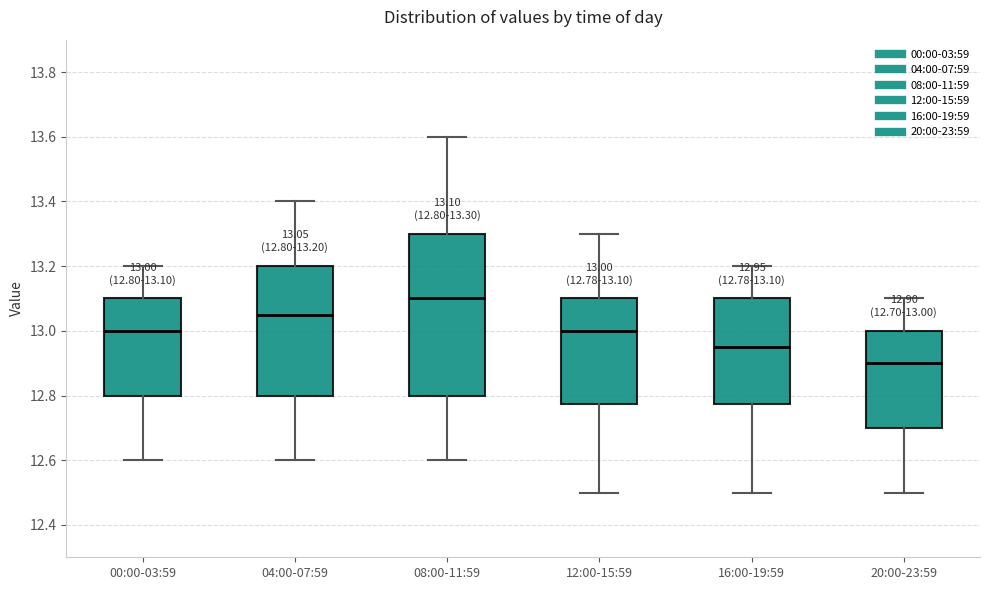

Which box's median line is the highest?

08:00-11:59